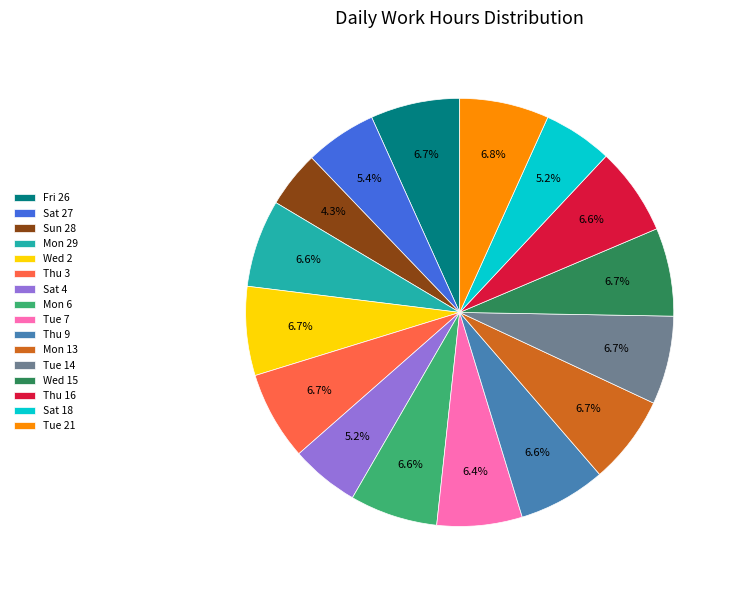

What is the smallest slice in the pie chart?

Sun 28